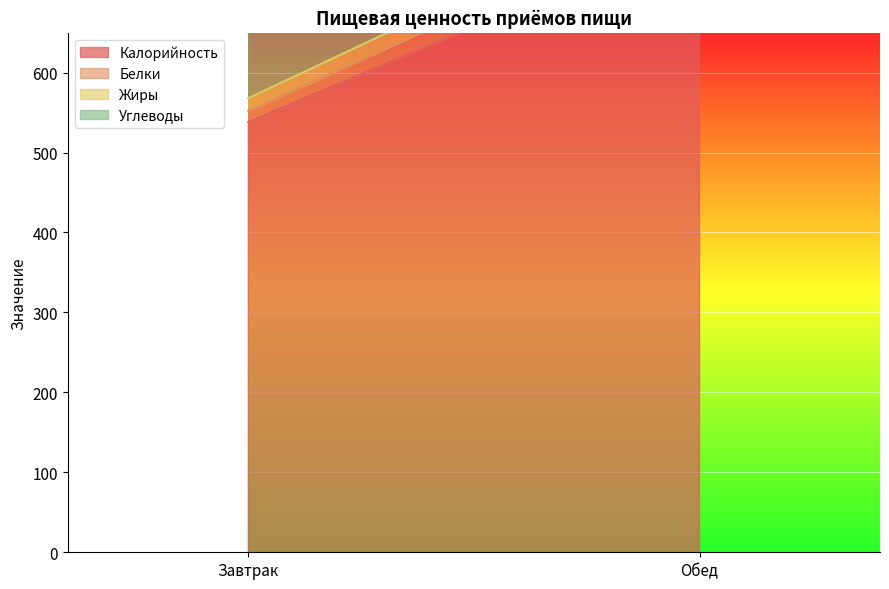

What is the sum of all Углеводы values?

188